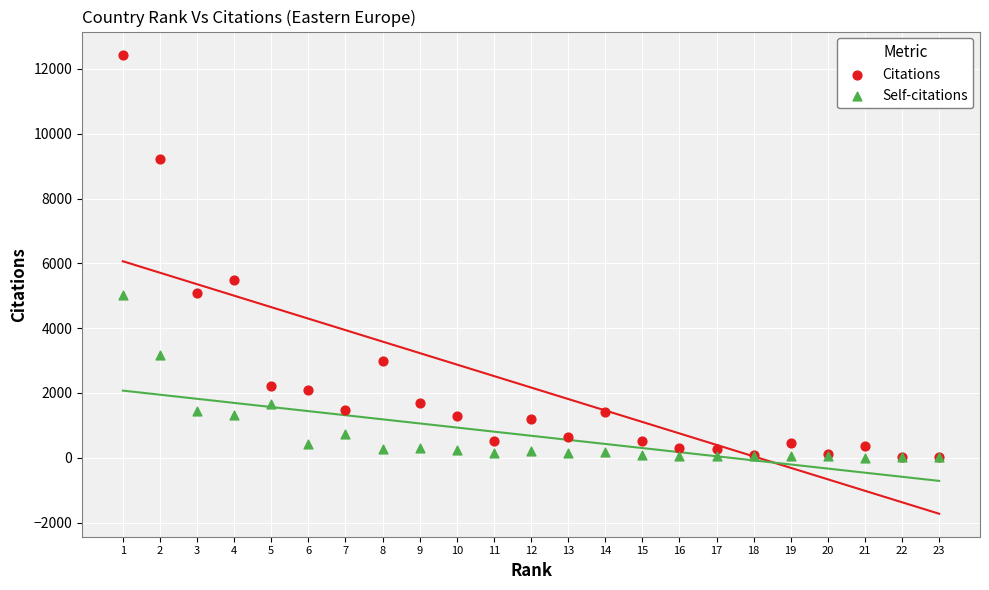

Which series contains the highest Y value?

Citations